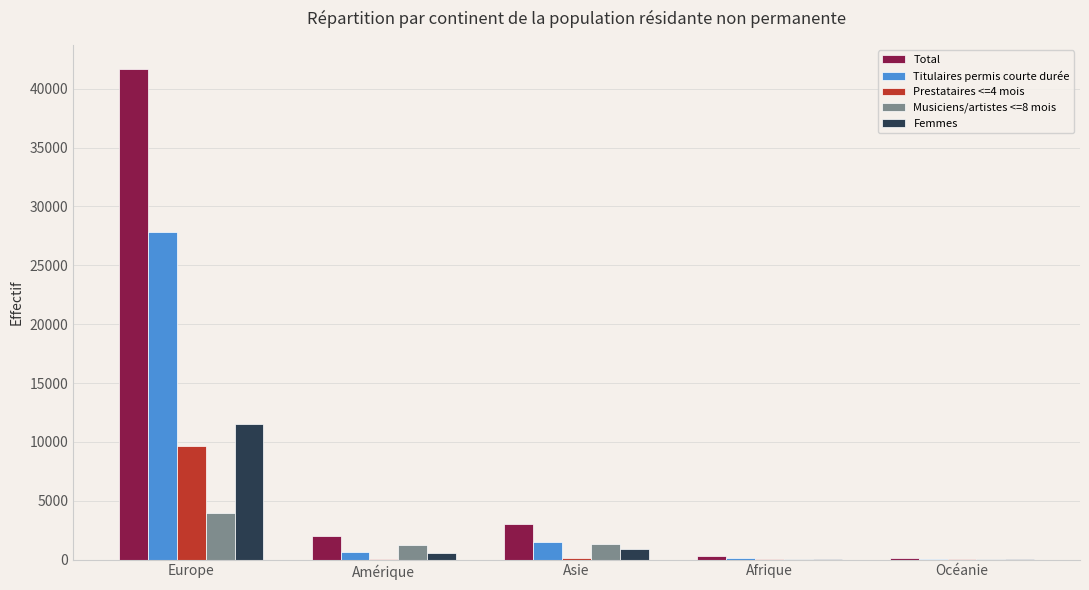

The value of Musiciens/artistes <=8 mois at Amérique is 1201. True or false?

True